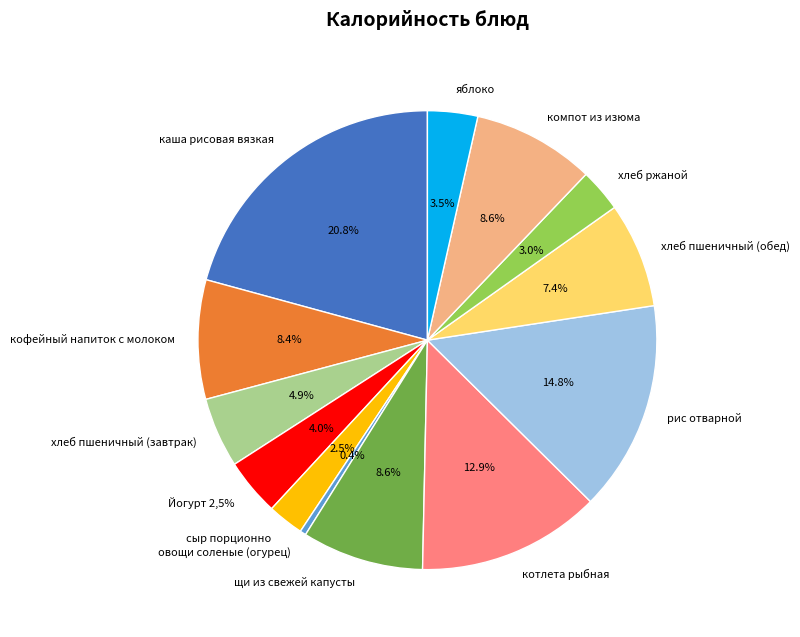

Is хлеб пшеничный (завтрак) the majority of the pie?

No